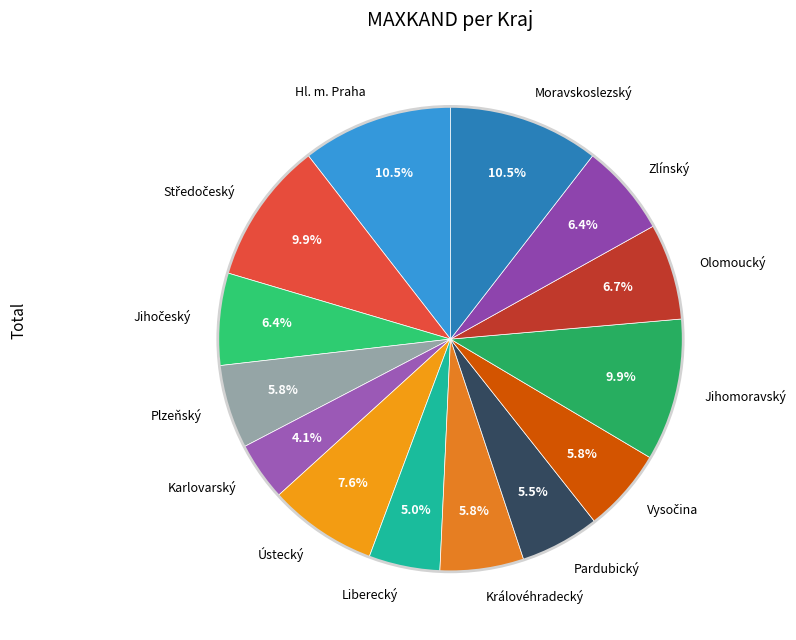

To the nearest percent, what percentage of the pie is Karlovarský?

4%